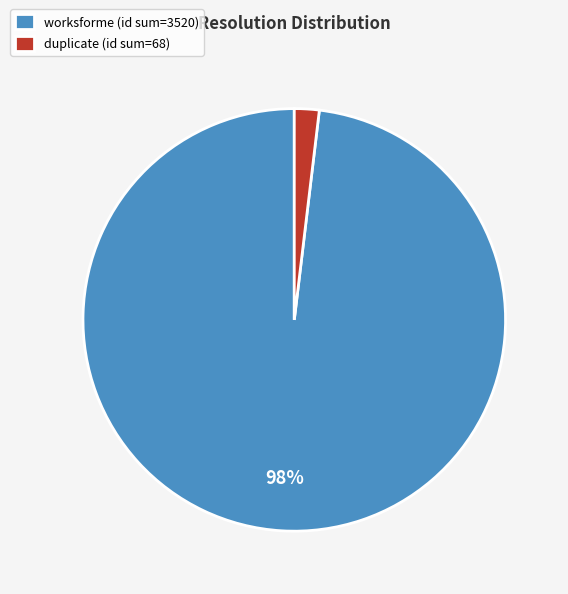

Do worksforme (id sum=3520) and duplicate (id sum=68) together represent more than half of the pie?

Yes